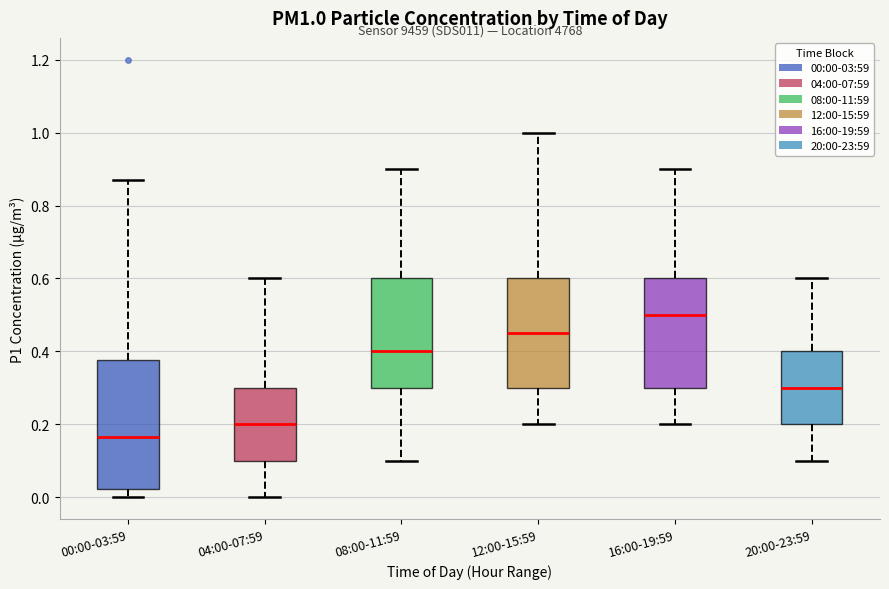

Where does the median line of the box for 00:00-03:59 sit on the y-axis? The values are not printed on the chart, so give them approximately, as read against the axis.

0.16